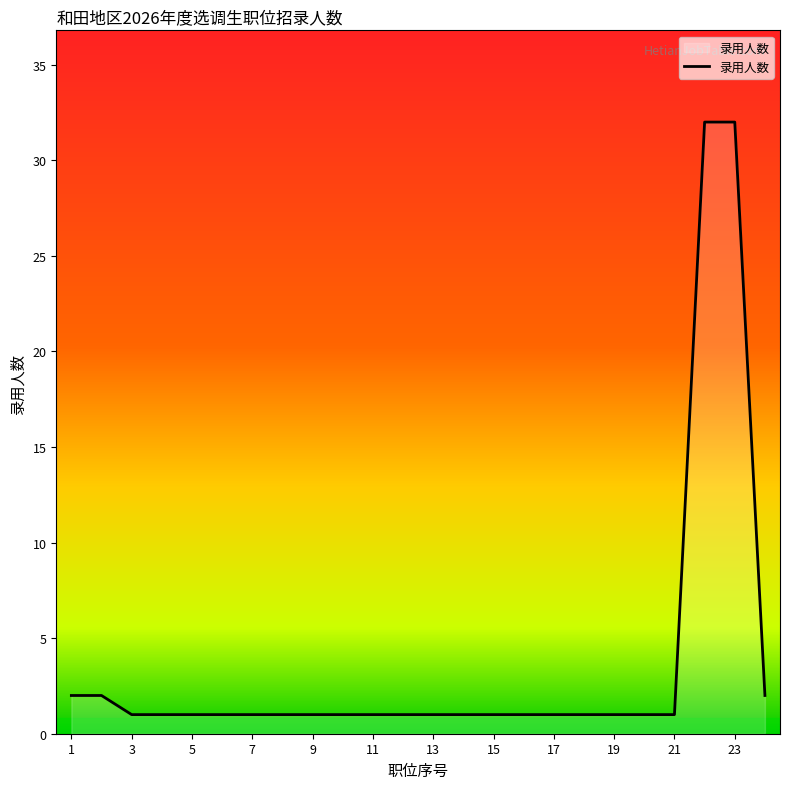

What is the difference between the second highest and minimum values?

31